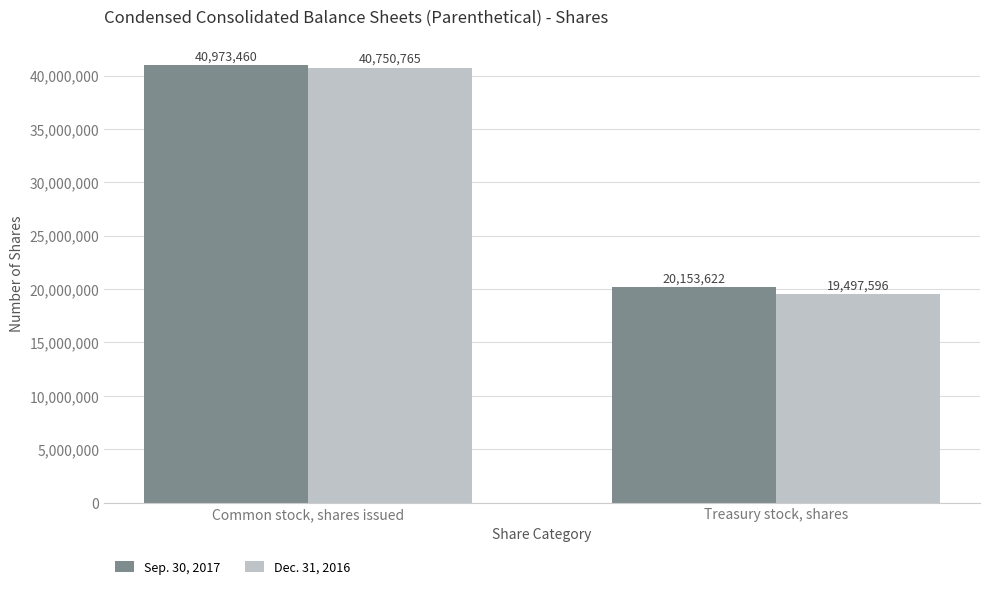

At which category does the chart reach its minimum across all series?

Treasury stock, shares